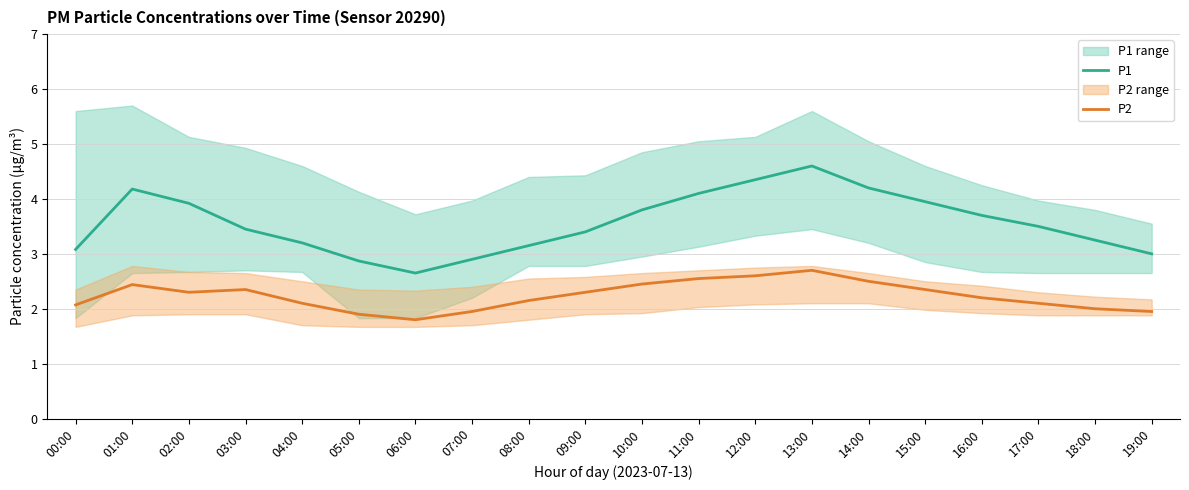

What is the total value across all series at 05:00?

4.8